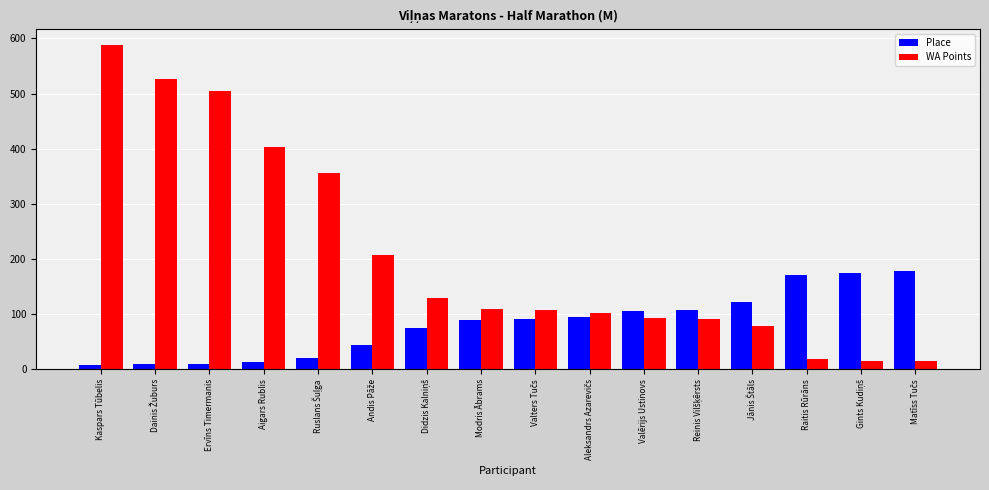

Which series has the largest total across all categories?

WA Points